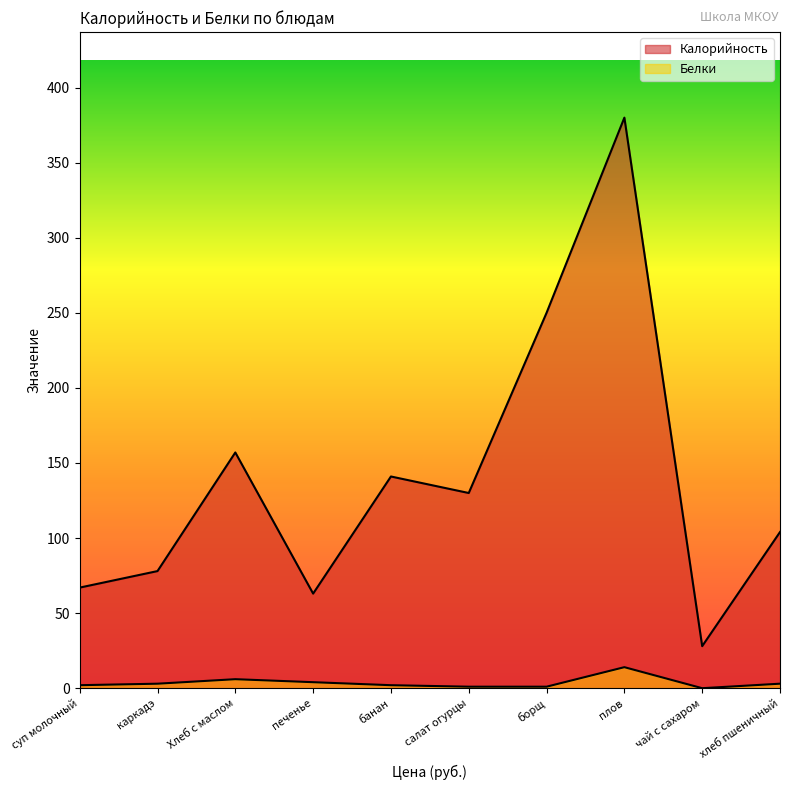

At how many categories does at least one series exceed 286?

1